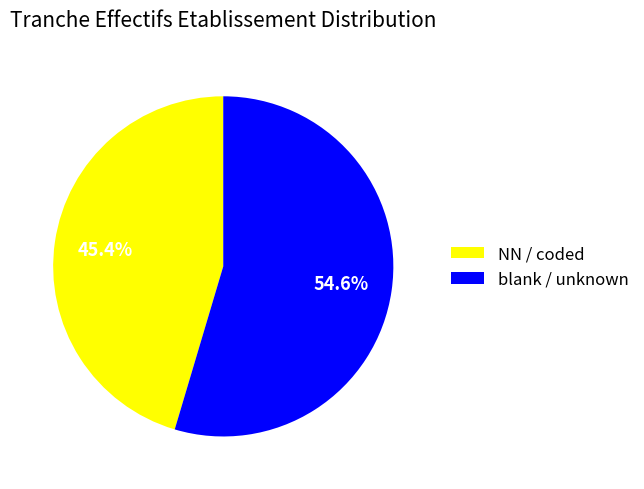

What is the ratio of the value at blank / unknown to the value at NN / coded?

1.2